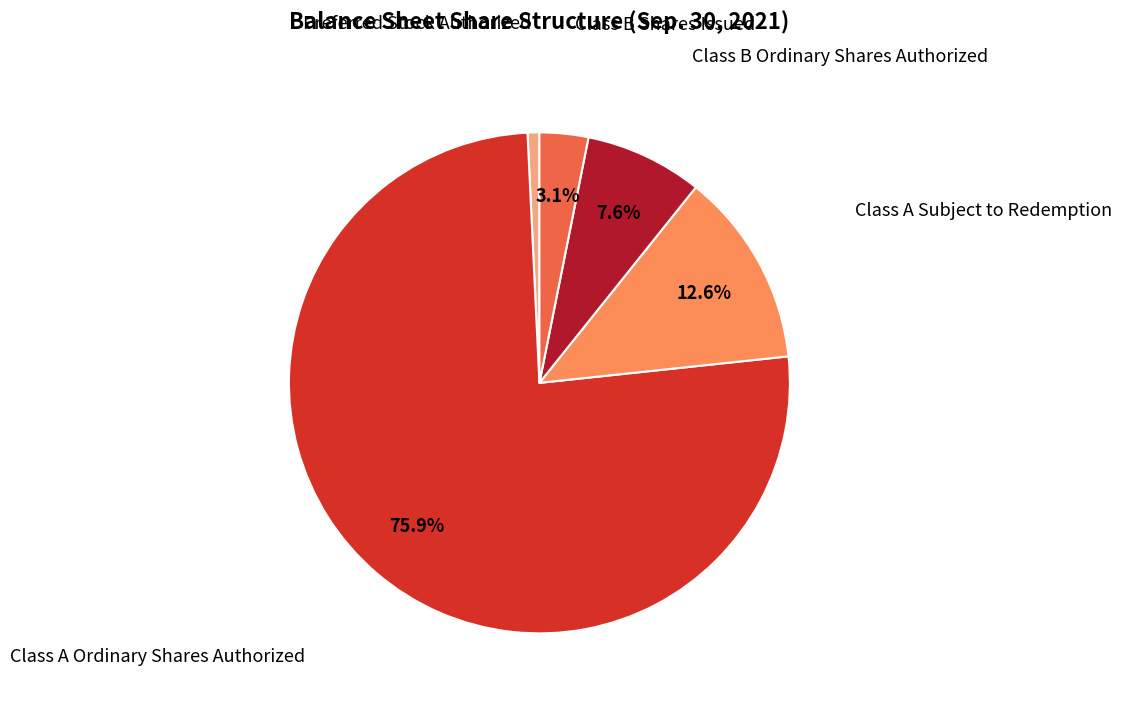

Is there a majority slice in this chart?

Yes